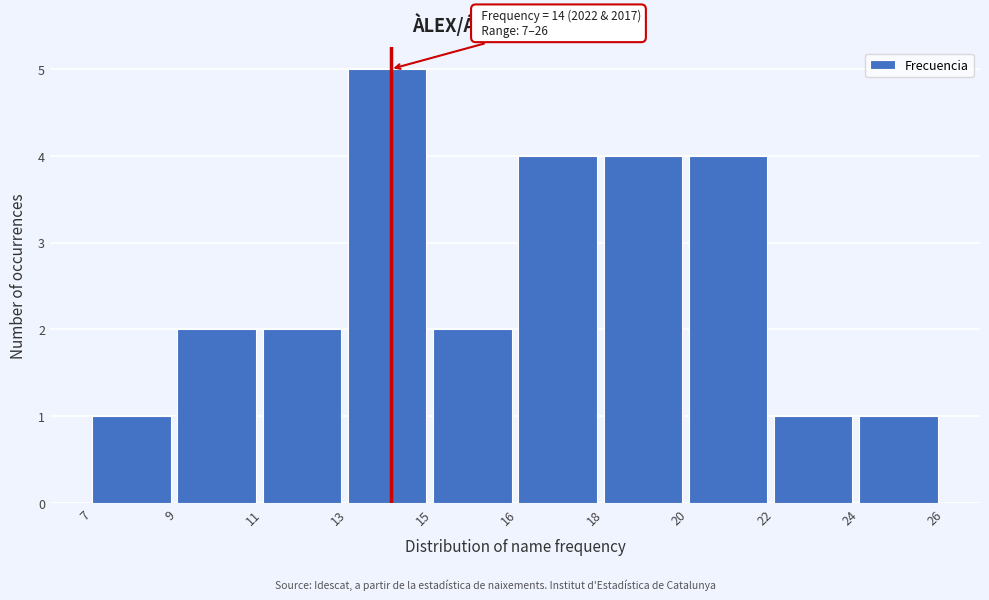

Reading right to left, extract all data points from this chart.

1	1	4	4	4	2	5	2	2	1